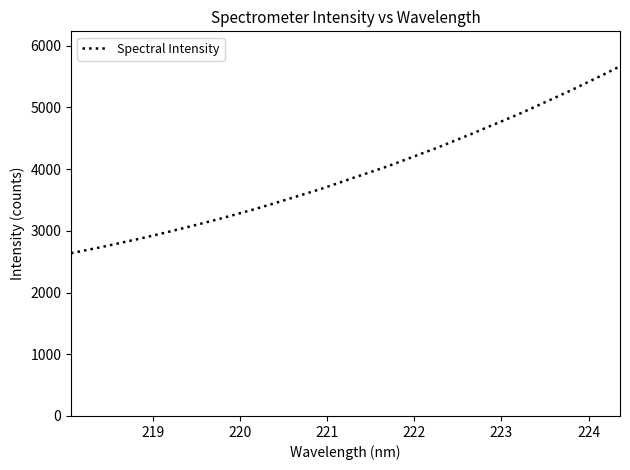

What is the smallest value displayed?

2636.3